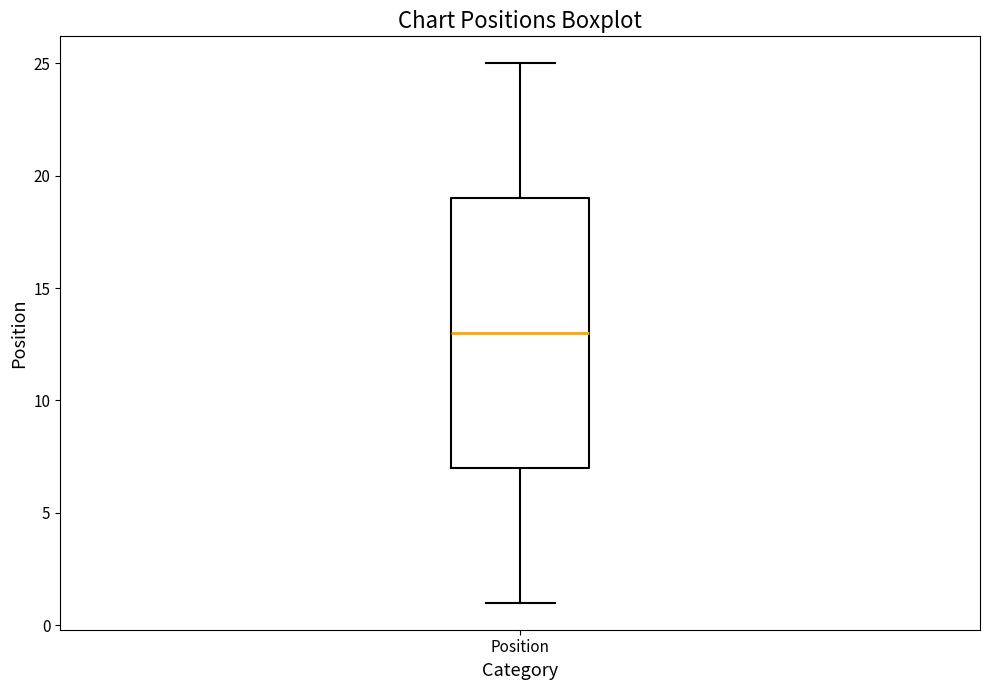

Where does the median line of the box for Position sit on the y-axis? The values are not printed on the chart, so give them approximately, as read against the axis.

13